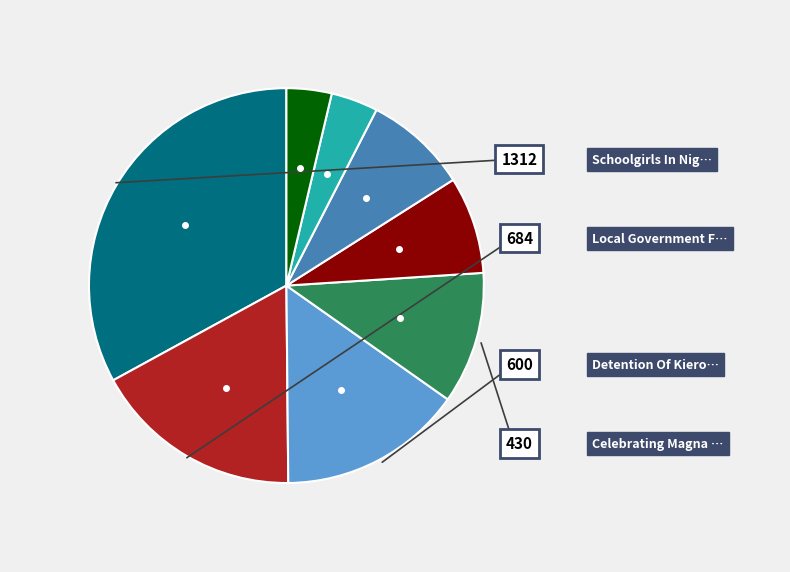

Does any single category account for the majority?

No